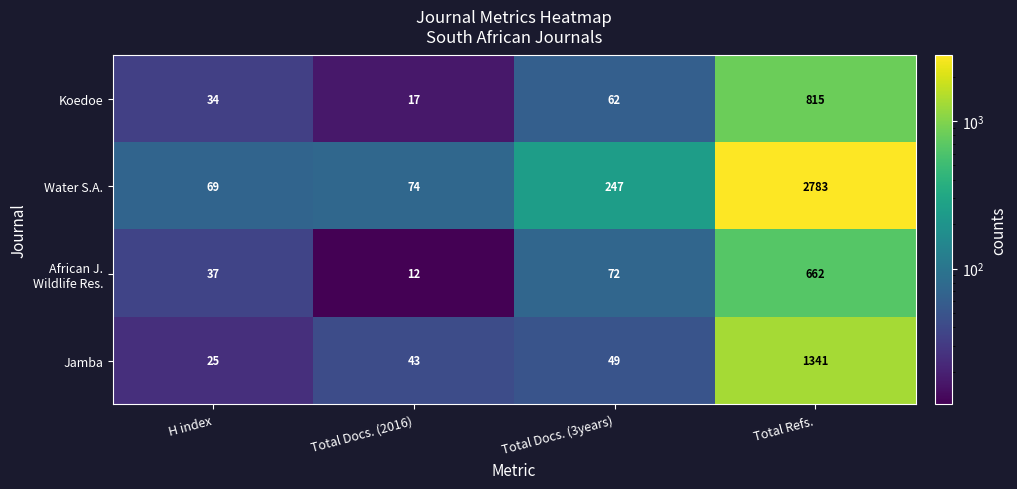

Which category has the highest value across all series?

Total Refs.